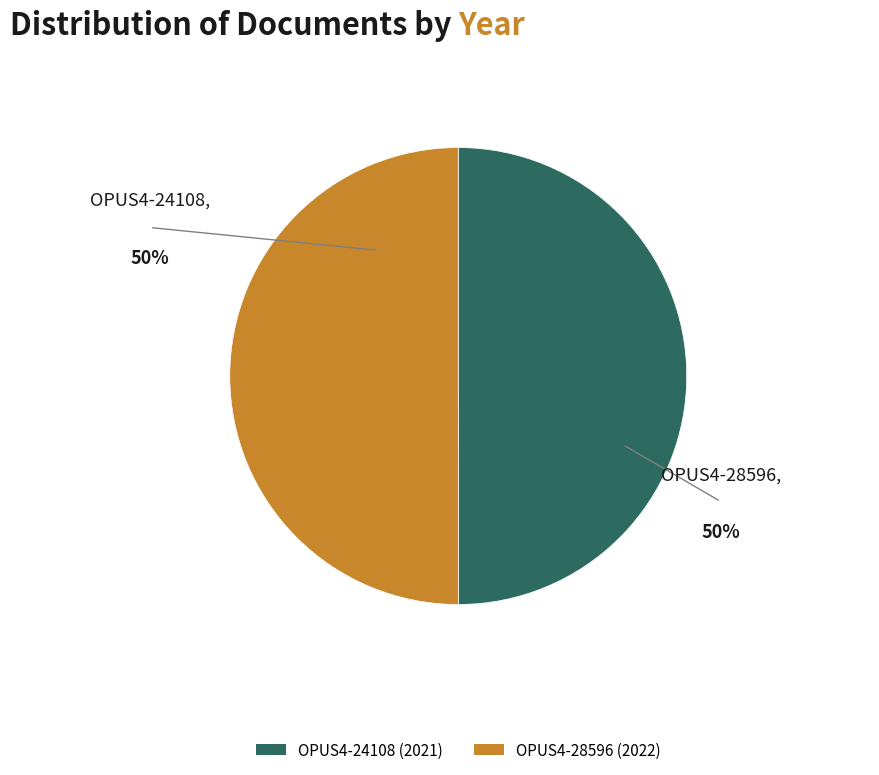

How many segments does this pie chart have?

2